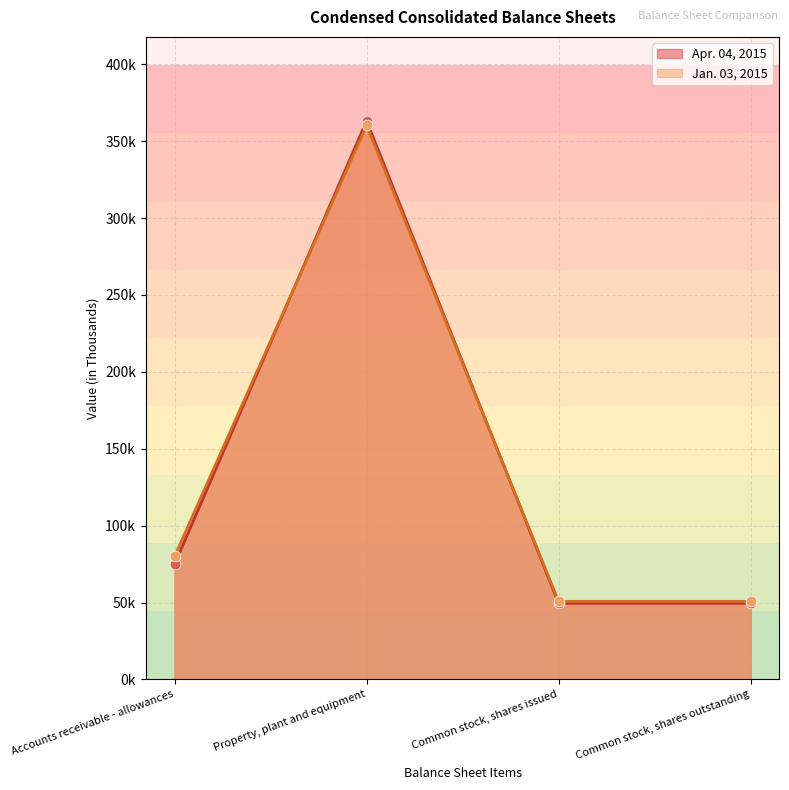

At how many categories does at least one series exceed 207?

1